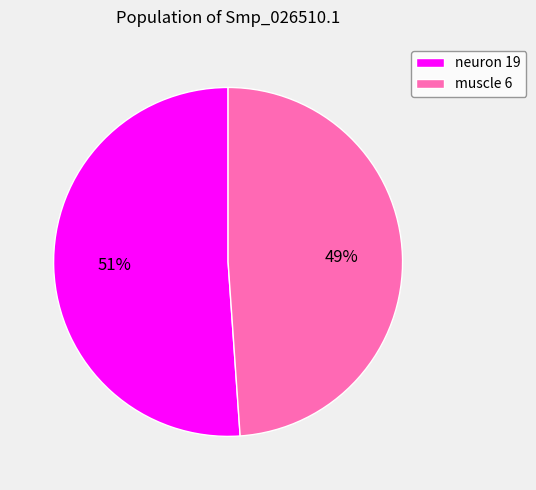

To the nearest percent, what is the average slice percentage?

50%